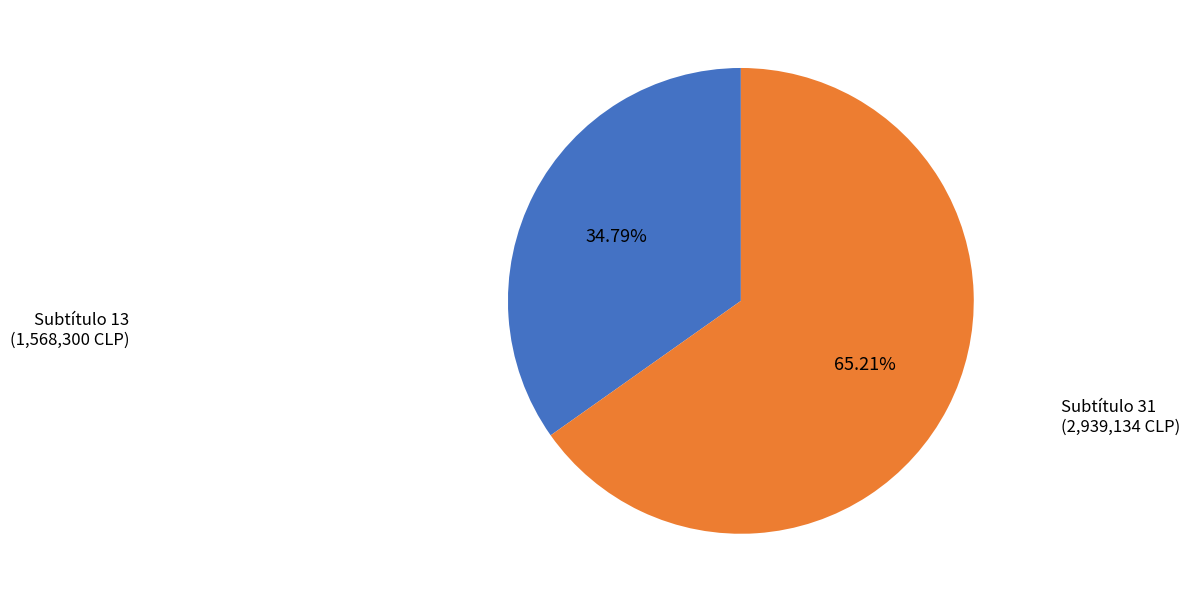

Does any single category account for the majority?

Yes